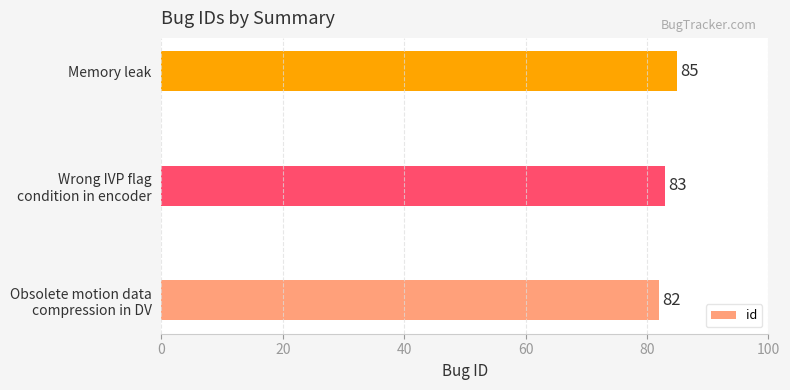

True or false: the data shows 28 at Memory leak.

False